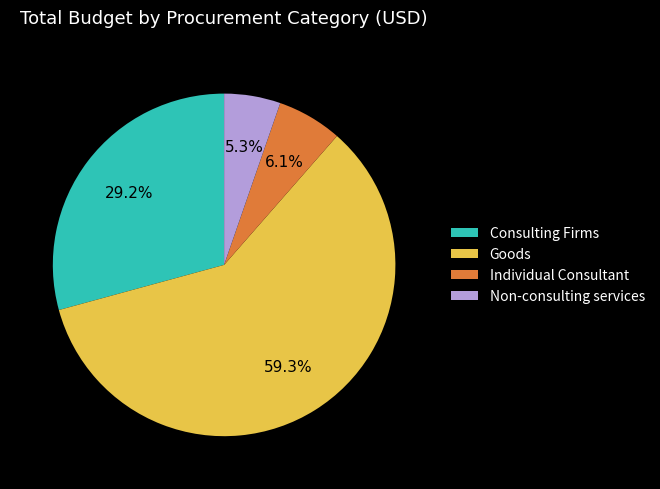

How much of the chart is everything except Individual Consultant?

93.9%